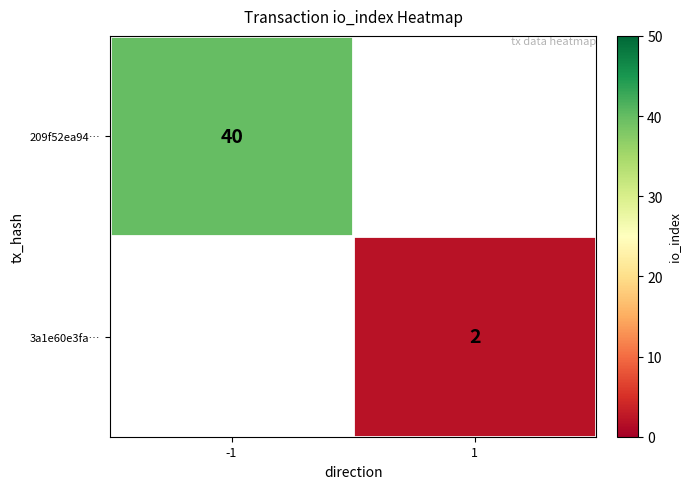

What is the maximum value shown in the chart?

40